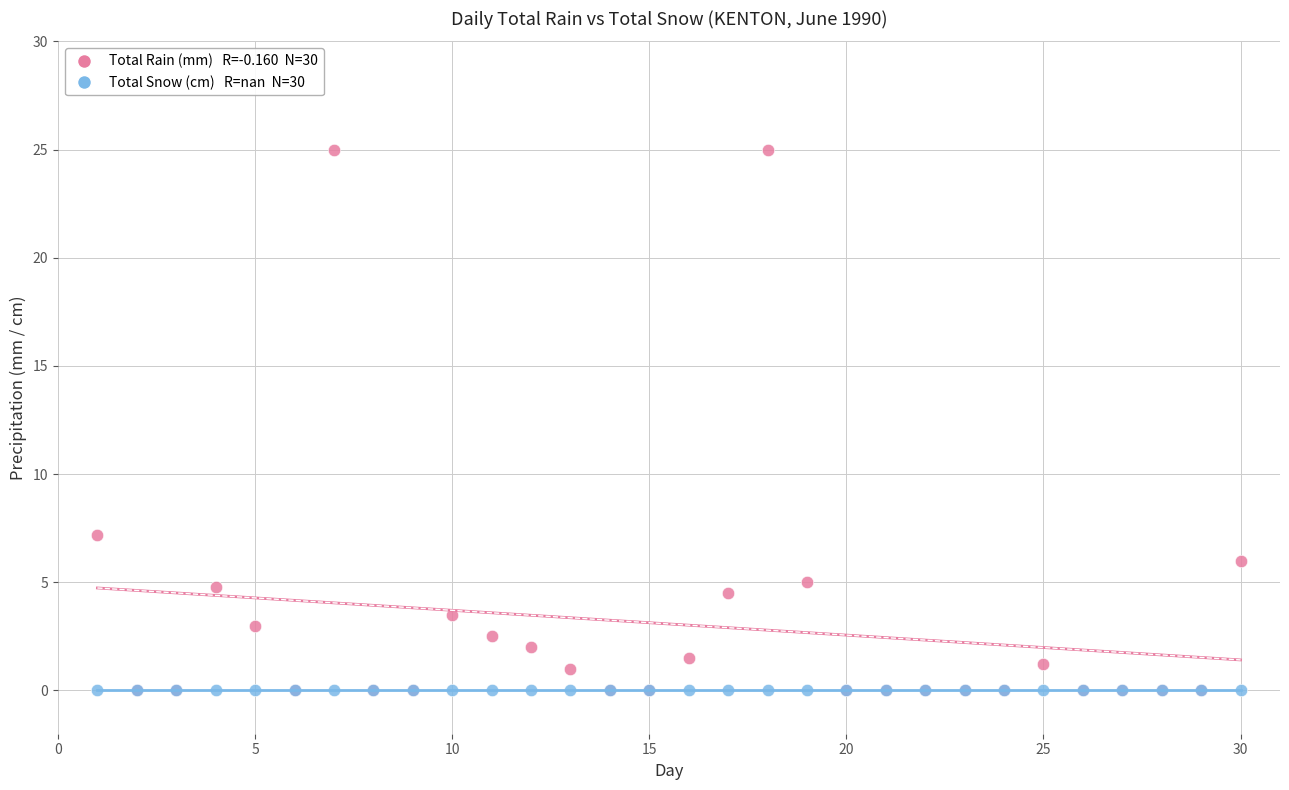

Across all series, what Y value is closest to 12?

7.2